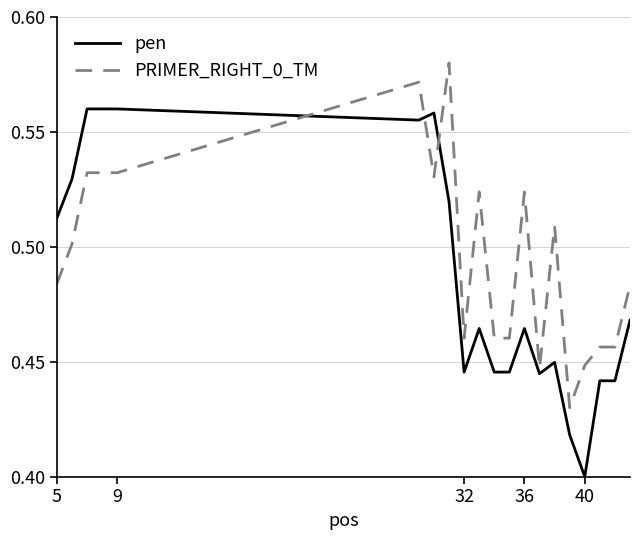

Which series has the largest total across all categories?

PRIMER_RIGHT_0_TM